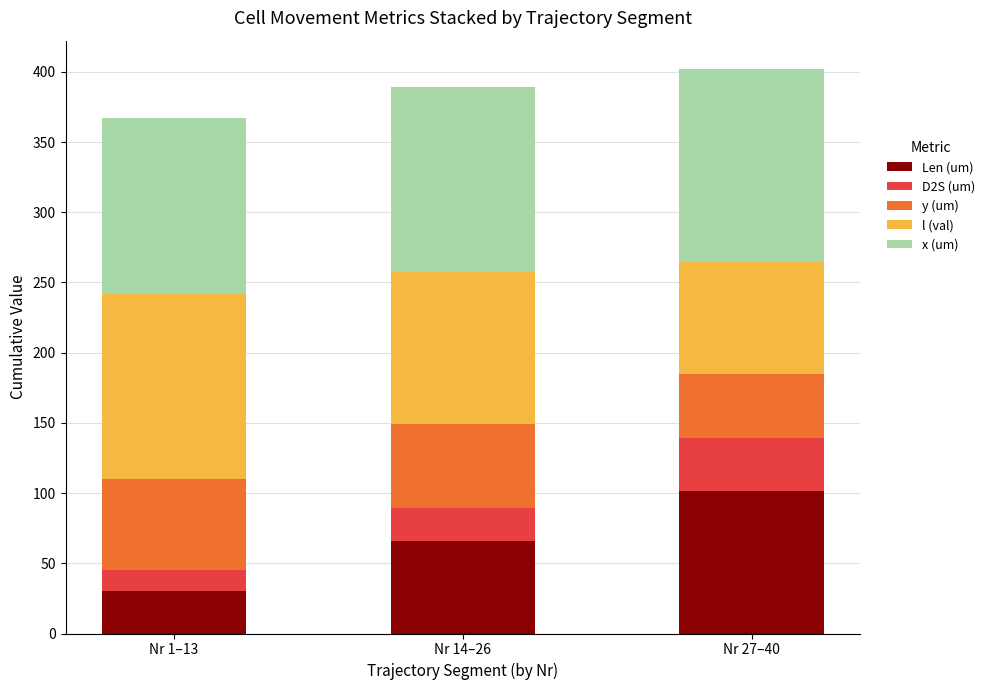

At which label does Len (um) reach its minimum?

Nr 1–13